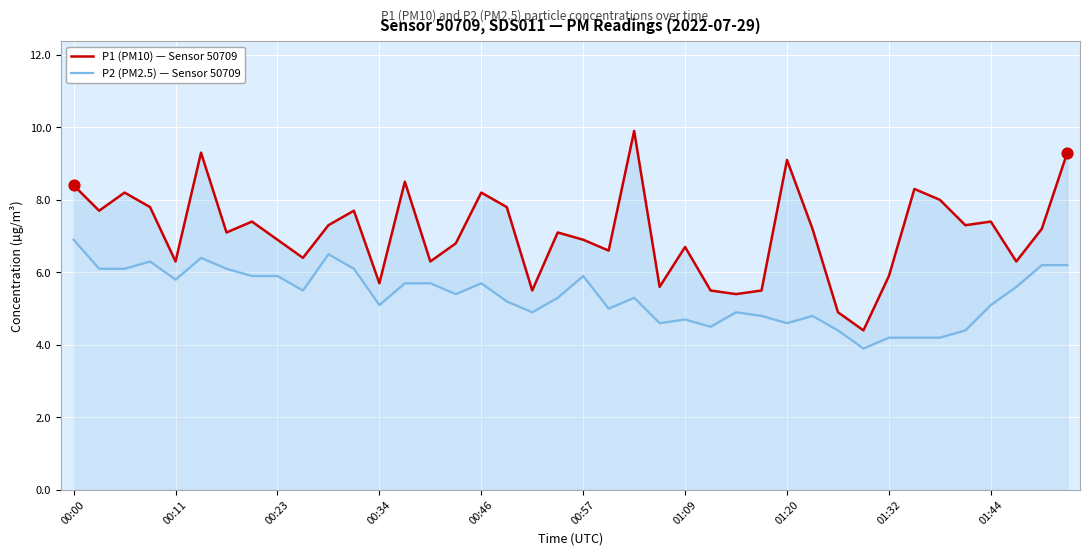

Which series reaches the minimum Y coordinate?

P2 (PM2.5) — Sensor 50709